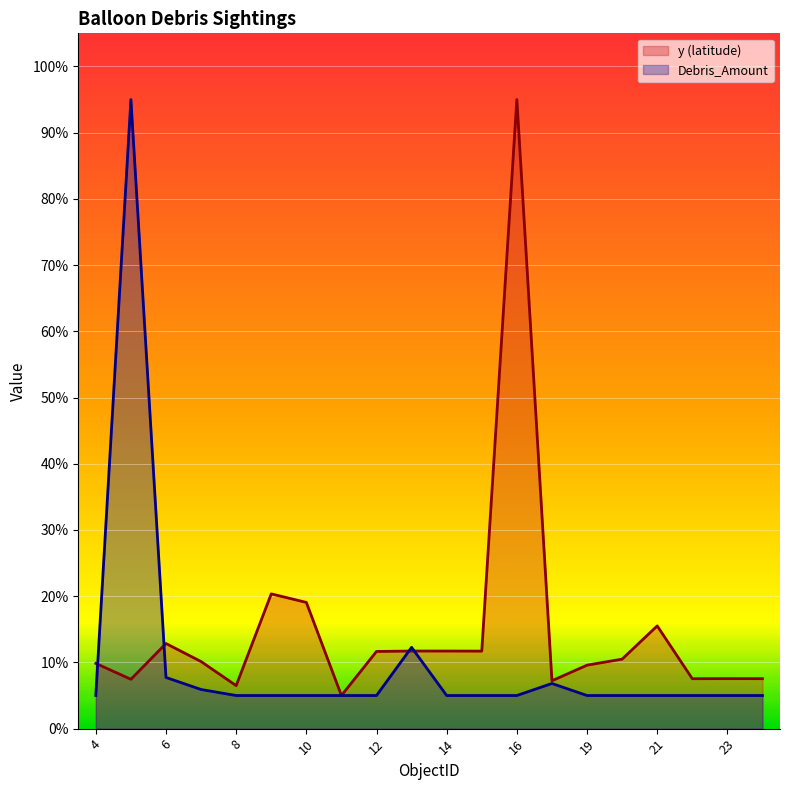

Reading left to right, extract all data points from this chart.

y (latitude): 9.8	7.5	12.9	10.1	6.5	20.3	19.1	5.0	11.7	11.7	11.7	11.7	95.0	7.2	9.6	10.5	15.5	7.5	7.6	7.5
Debris_Amount: 5.0	95.0	7.7	5.9	5.0	5.0	5.0	5.0	5.0	12.3	5.0	5.0	5.0	6.8	5.0	5.0	5.0	5.0	5.0	5.0